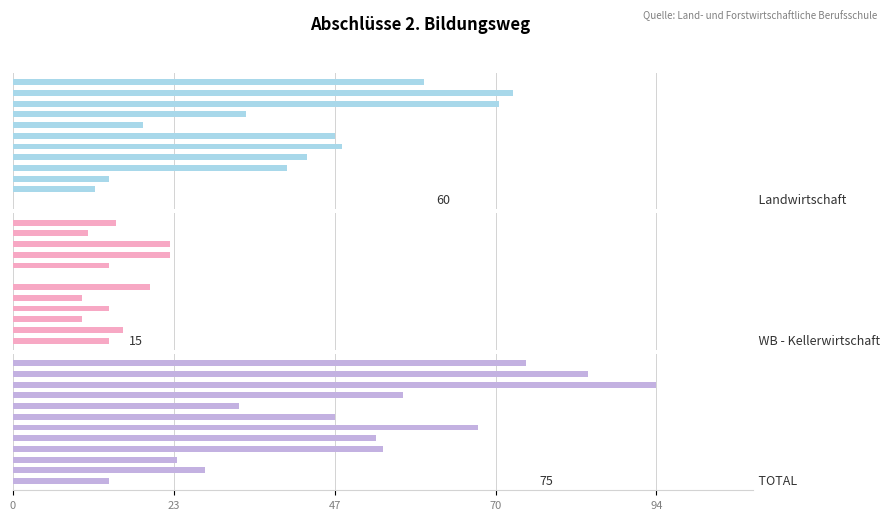

Rank the series by their maximum value, from highest to lowest.

TOTAL, Landwirtschaft, WB - Kellerwirtschaft